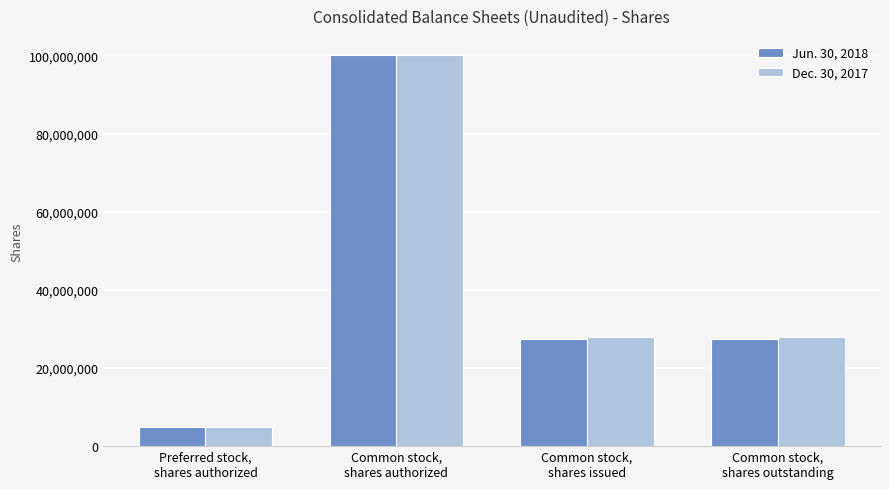

What is the value of the Jun. 30, 2018 bar at the 4th from the left?

27402313